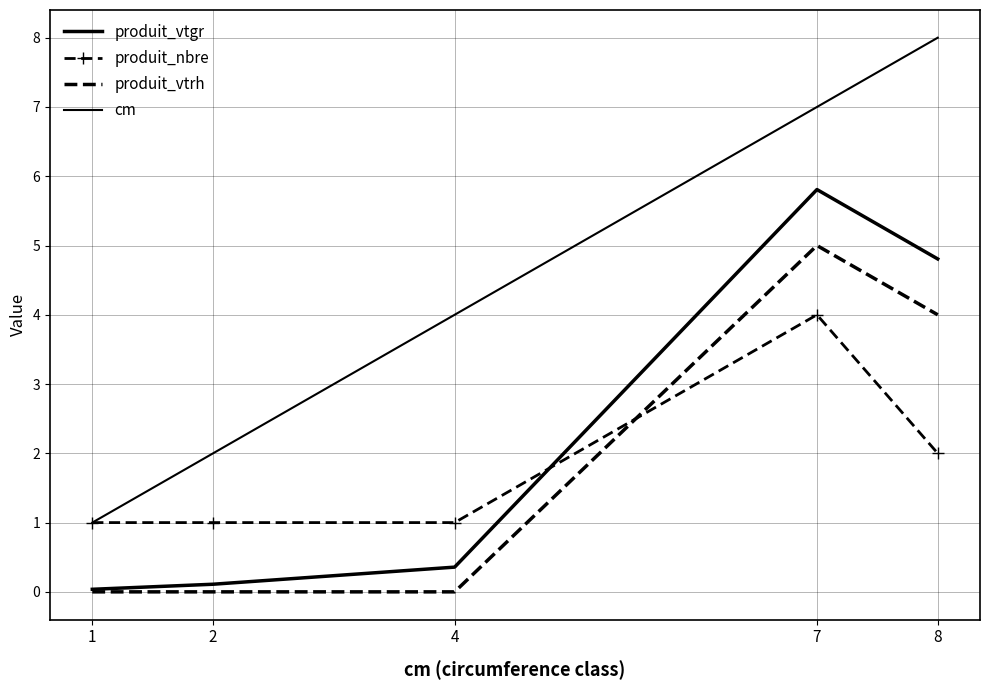

At which label is produit_vtgr closest to 2?

4